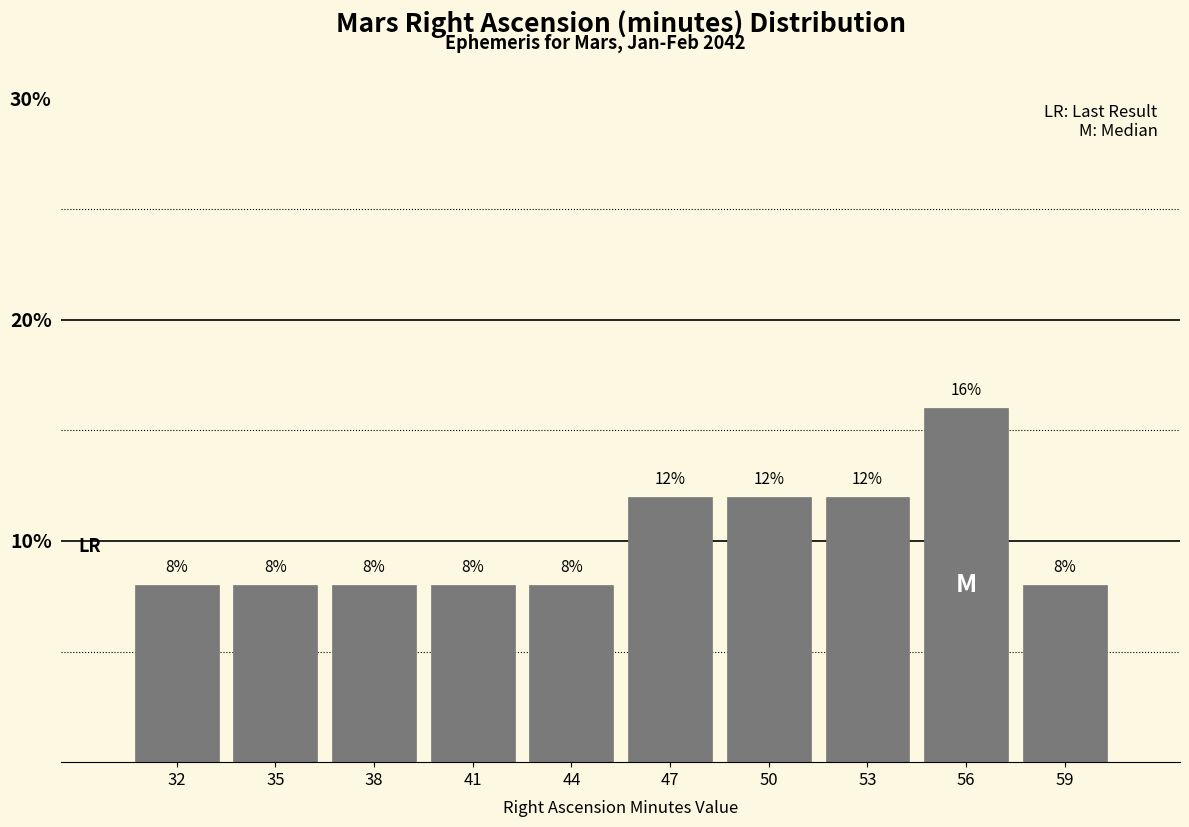

Reading right to left, list all the values displayed in this chart.

59=8	56=16	53=12	50=12	47=12	44=8	41=8	38=8	35=8	32=8